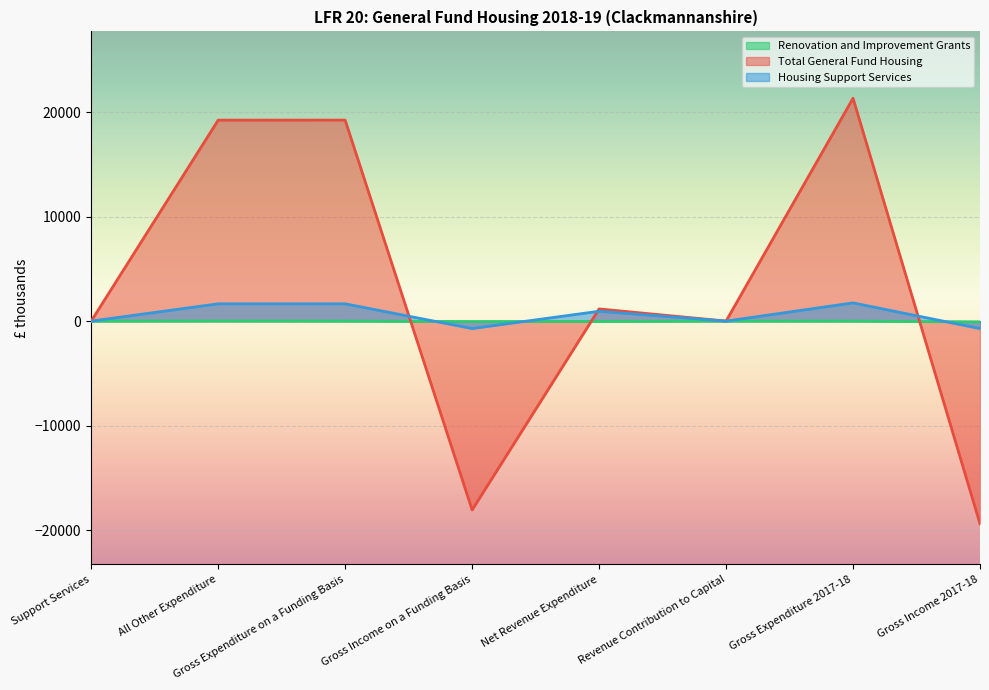

At which category is the sum across all series the highest?

Gross Expenditure 2017-18